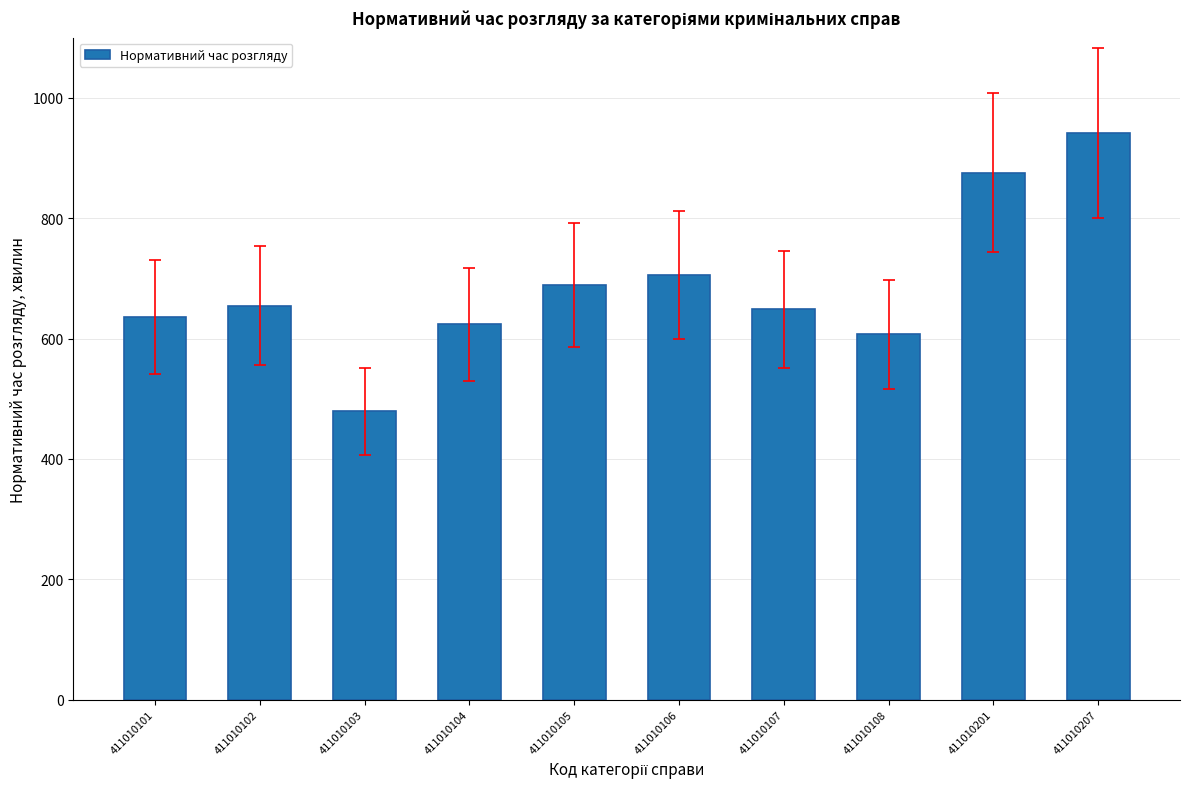

At which category does the chart reach its minimum across all series?

411010103